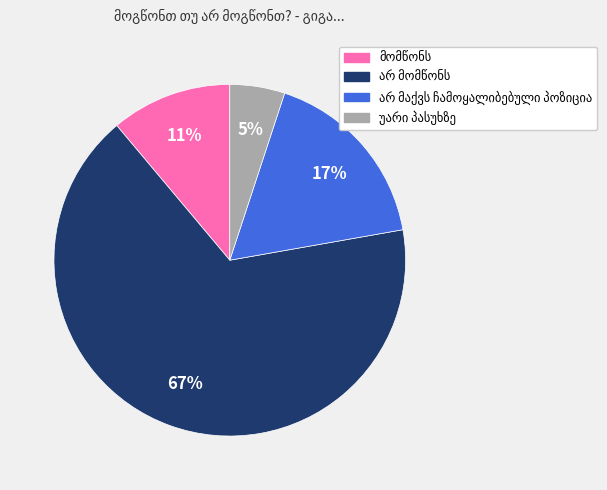

To the nearest percent, what is the average slice percentage?

25%